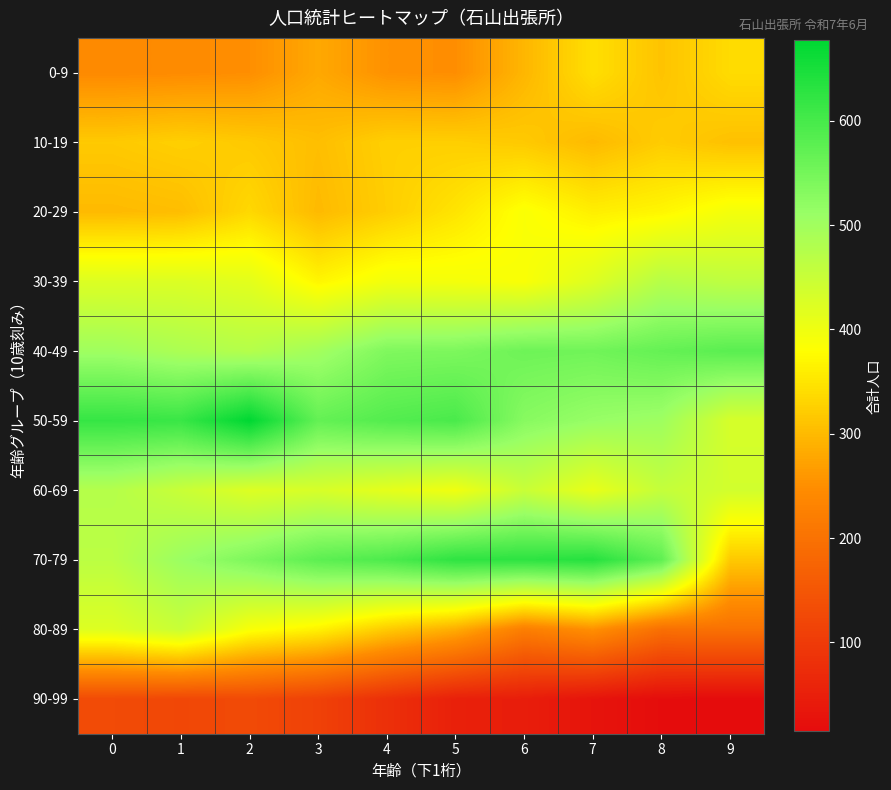

Rank the series at 1 from lowest to highest value.

90-99, 0-9, 20-29, 10-19, 30-39, 80-89, 60-69, 40-49, 70-79, 50-59